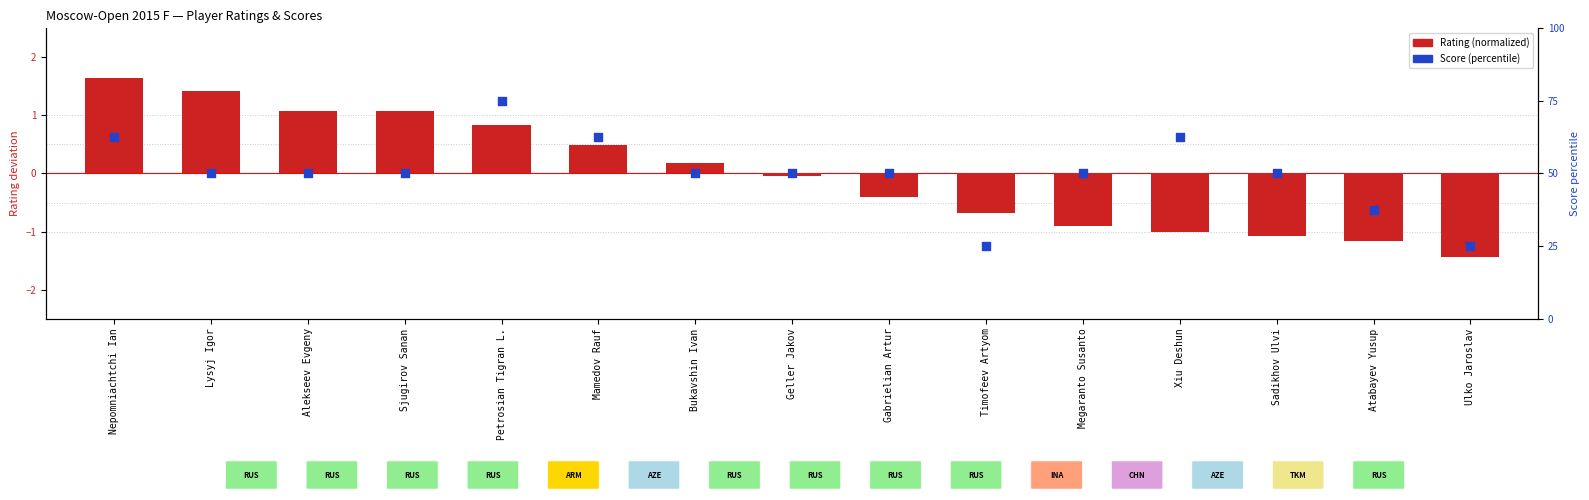

Is the value of Score (percentile) at Lysyj Igor greater than the value of Rating (normalized) at Xiu Deshun?

Yes